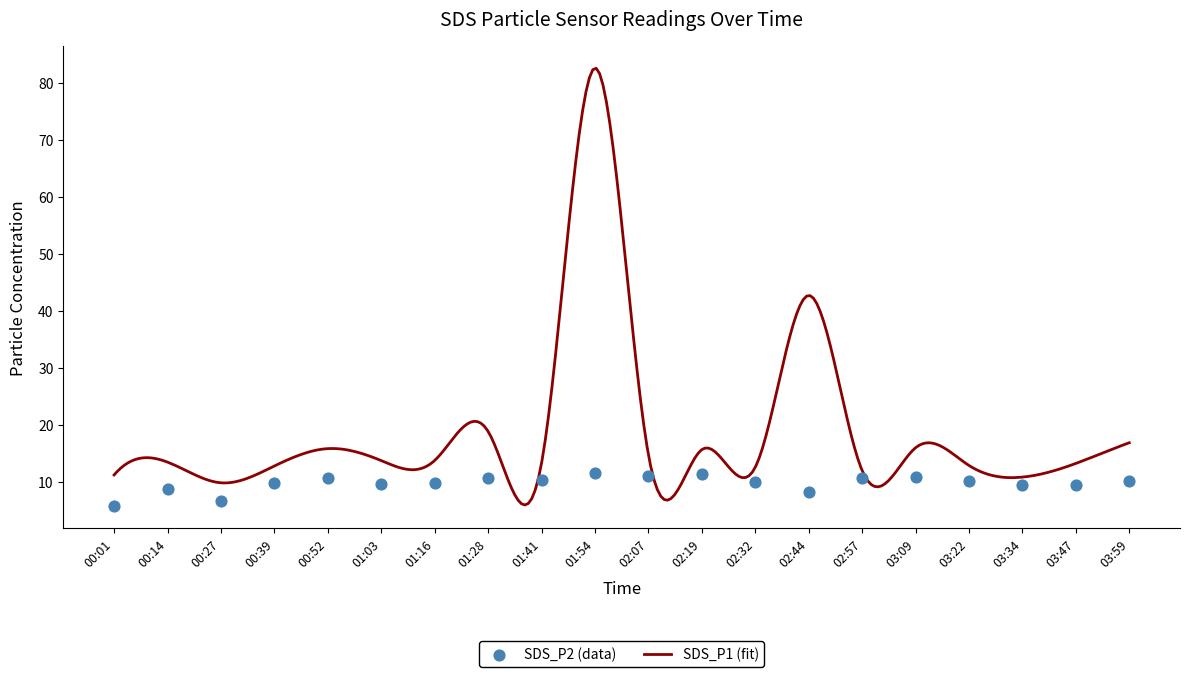

Approximately how many times larger is the value at 00:14 compared to 01:54?

0.7